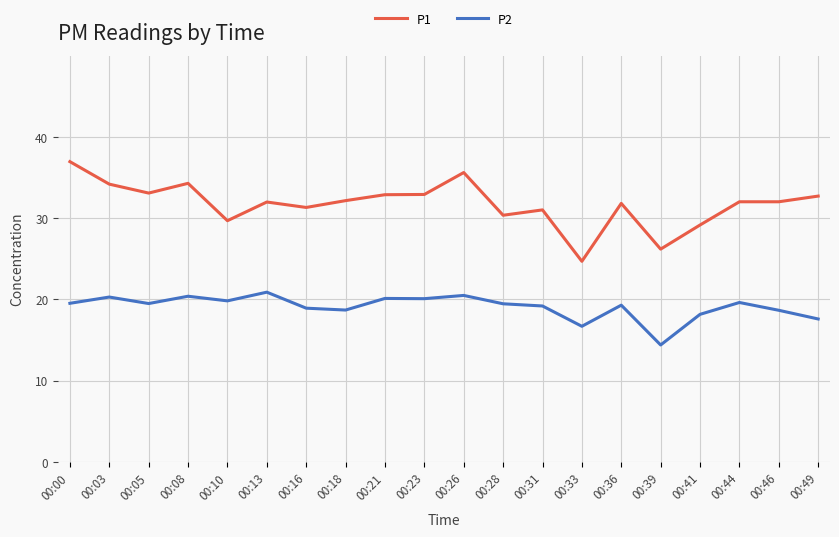

List the series in order of their peak value, highest first.

P1, P2